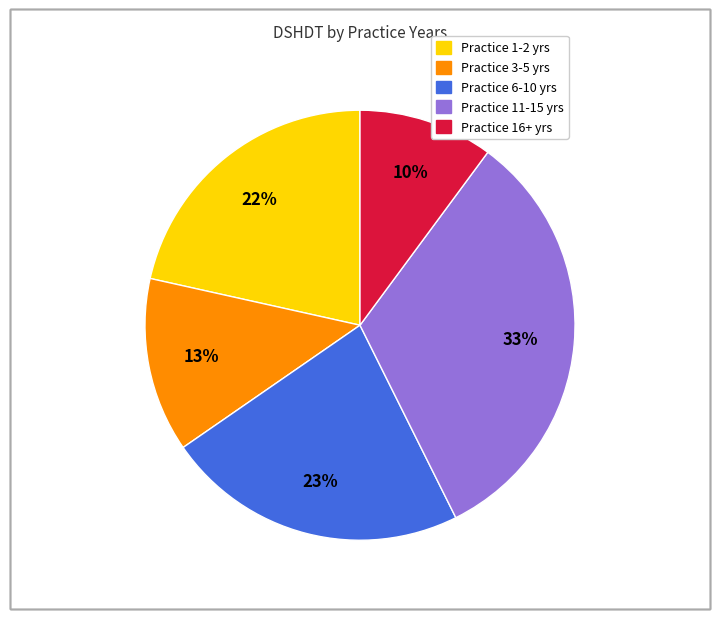

To the nearest percent, what is the average slice percentage?

20%